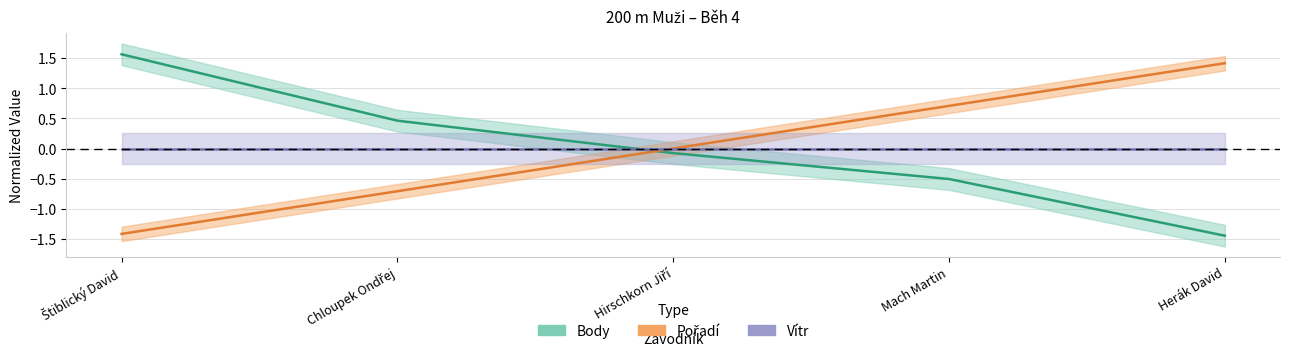

What is the label of the 2nd point from the right?

Mach Martin